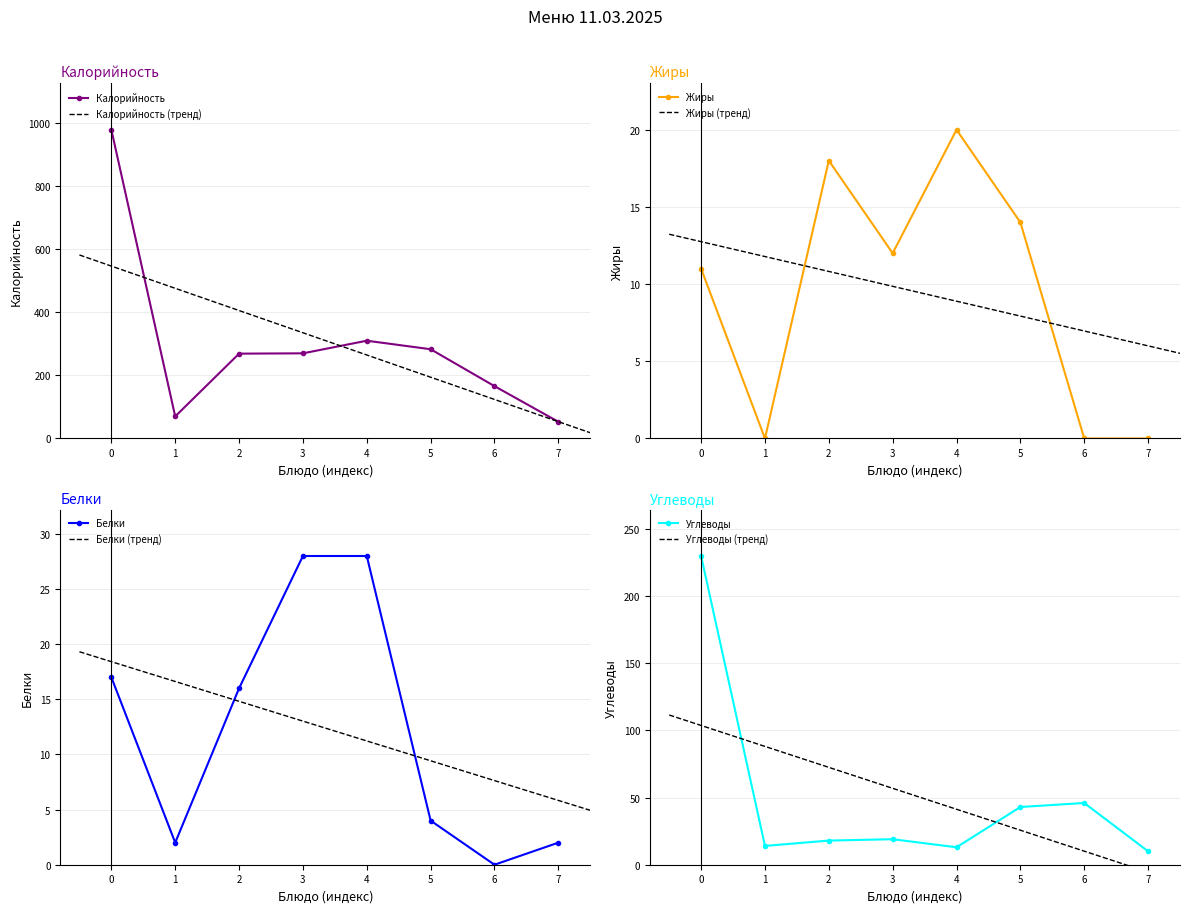

At which label is Белки closest to 14?

2